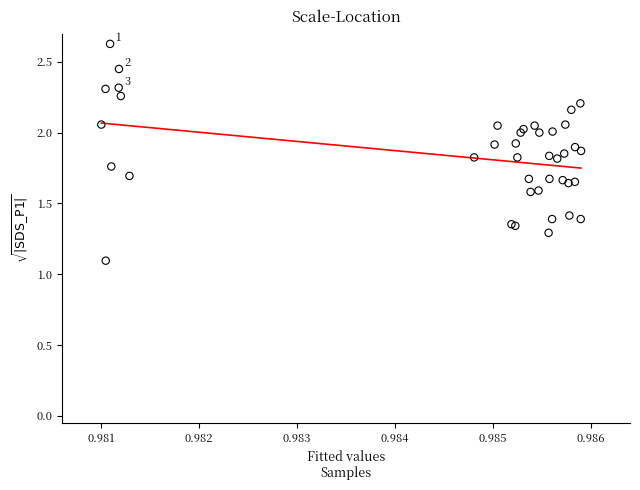

What Y value in the scatter plot is closest to 1?

1.1